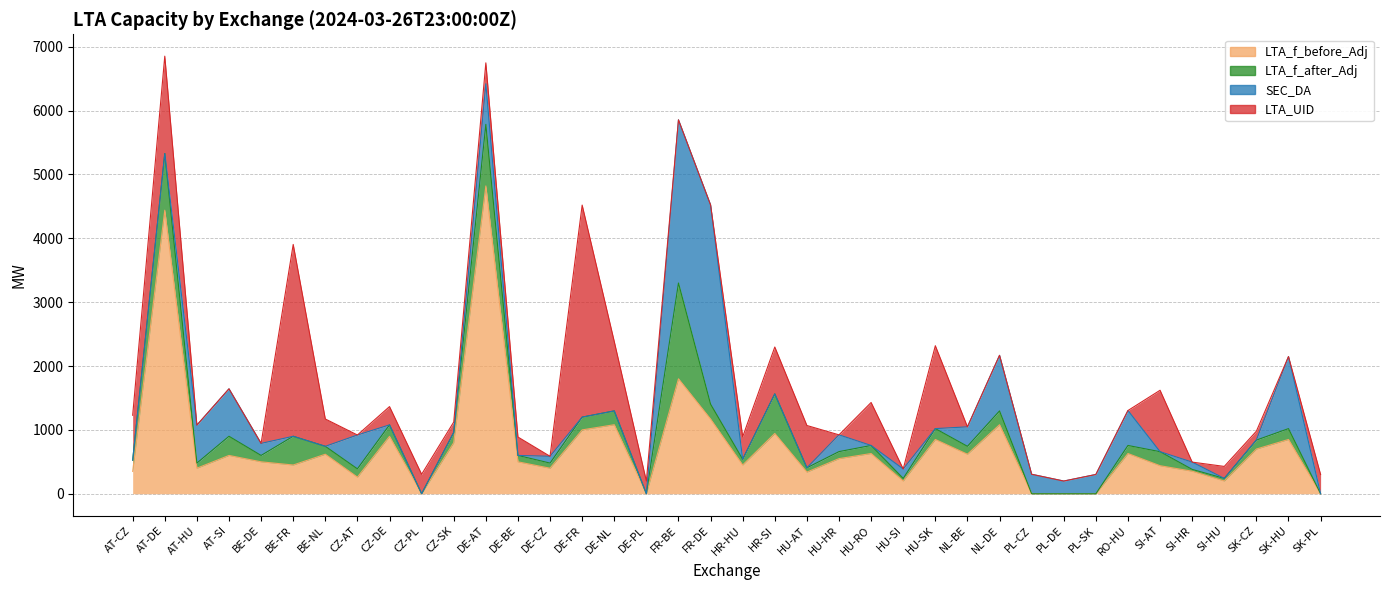

After their last crossing, which series has the higher values: LTA_f_before_Adj or LTA_f_after_Adj?

LTA_f_after_Adj